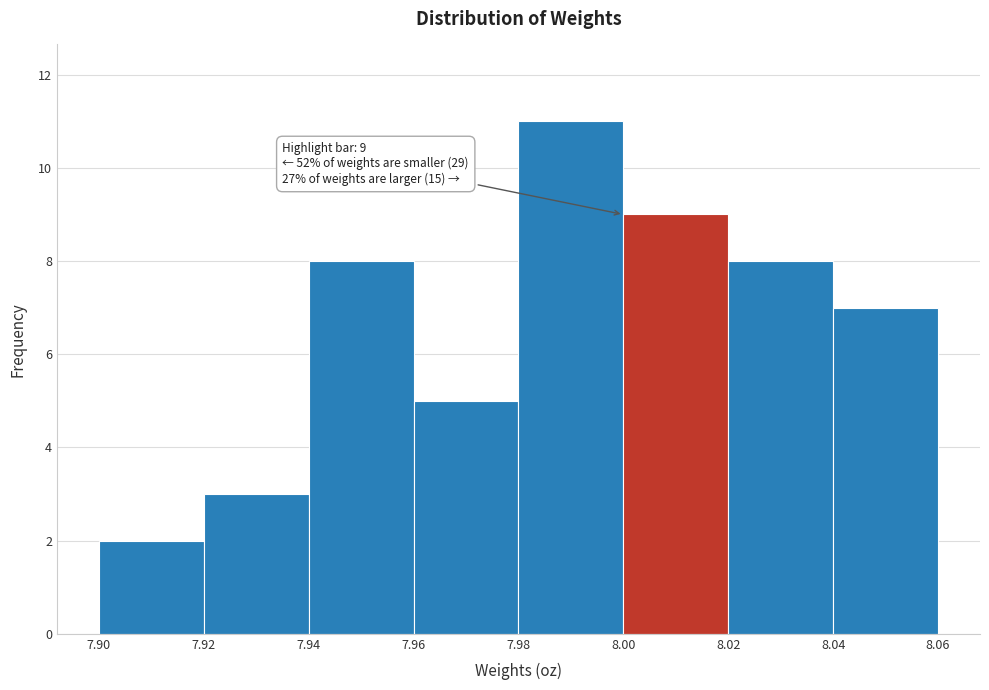

Over which range of the x-axis is the bar tallest?

7.98 to 8.00